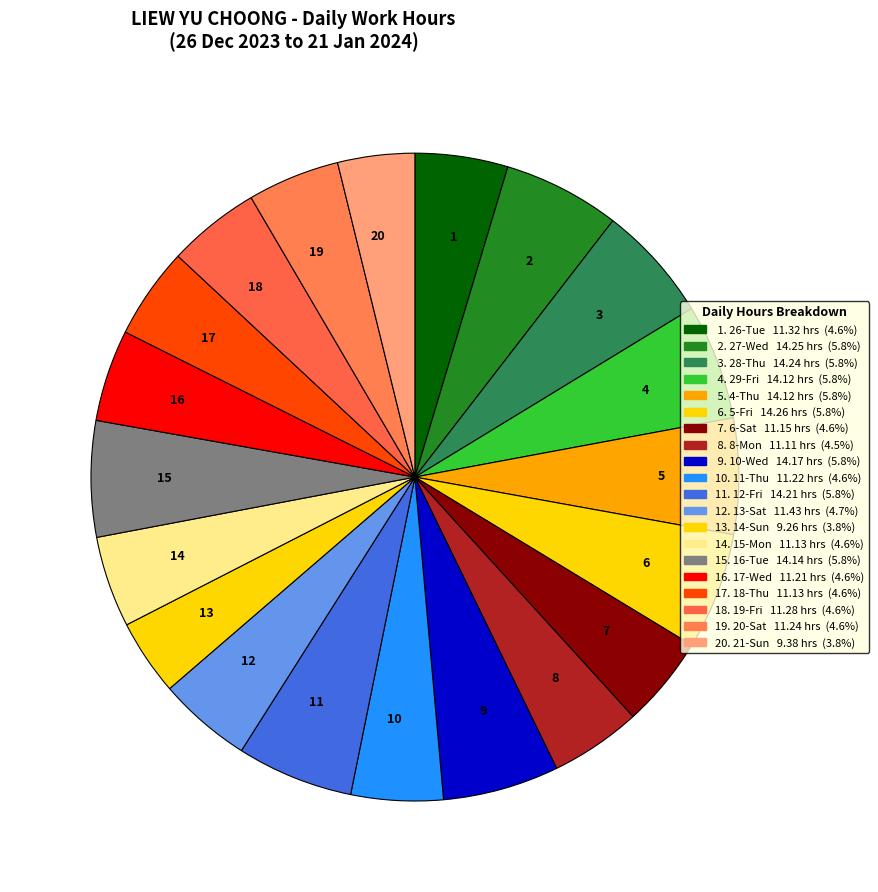

Is the sum of 3 and 8 greater than half?

No